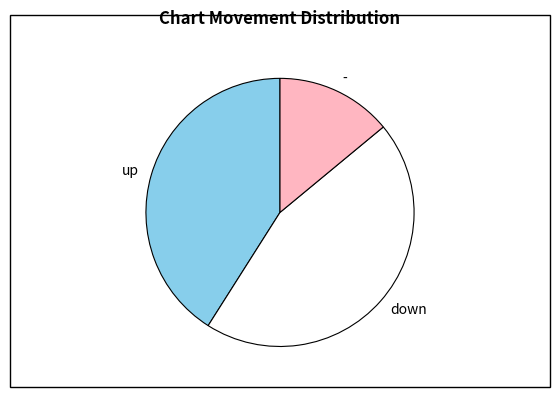

Is the sum of - and up greater than half?

Yes